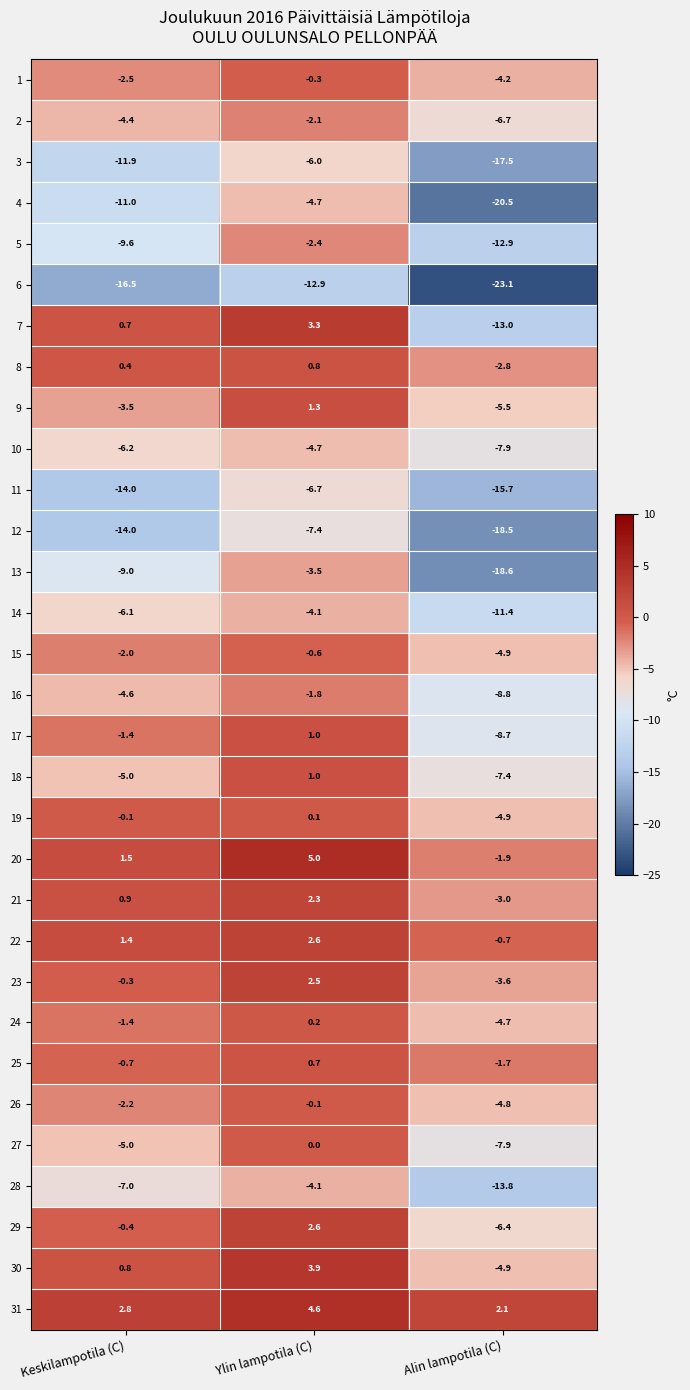

How many categories are shown in the chart?

3